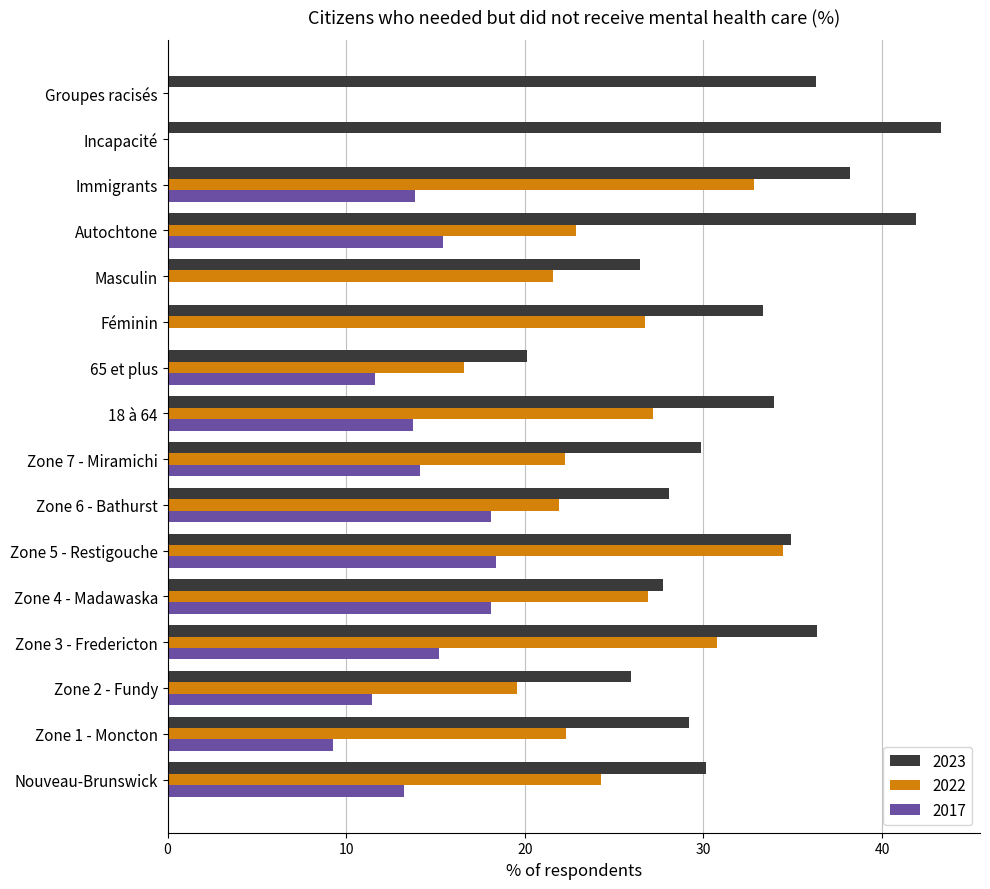

What is the approximate value of 2022 at Immigrants?

32.9